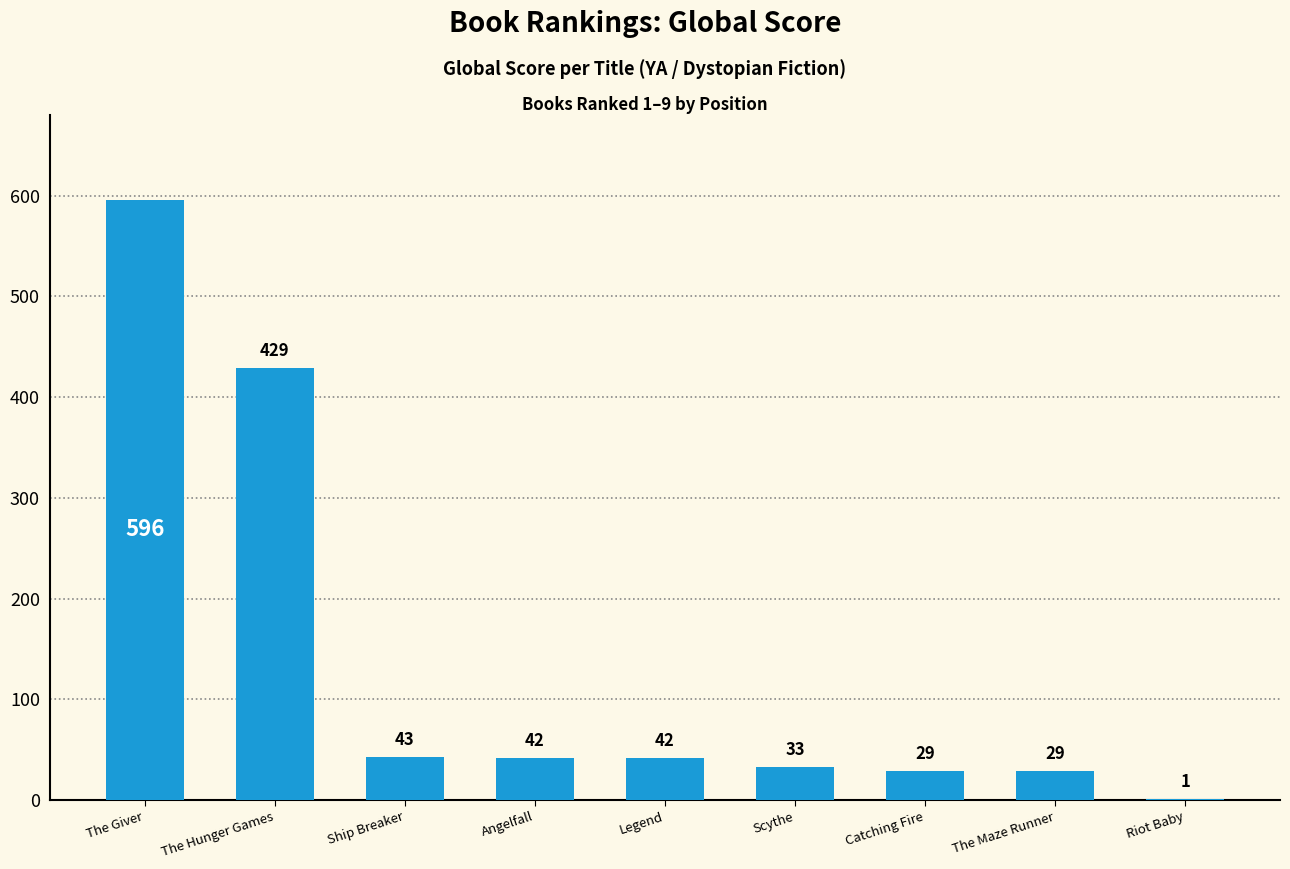

Reading right to left, list all the values displayed in this chart.

Riot Baby=1	The Maze Runner=29	Catching Fire=29	Scythe=33	Legend=42	Angelfall=42	Ship Breaker=43	The Hunger Games=429	The Giver=596